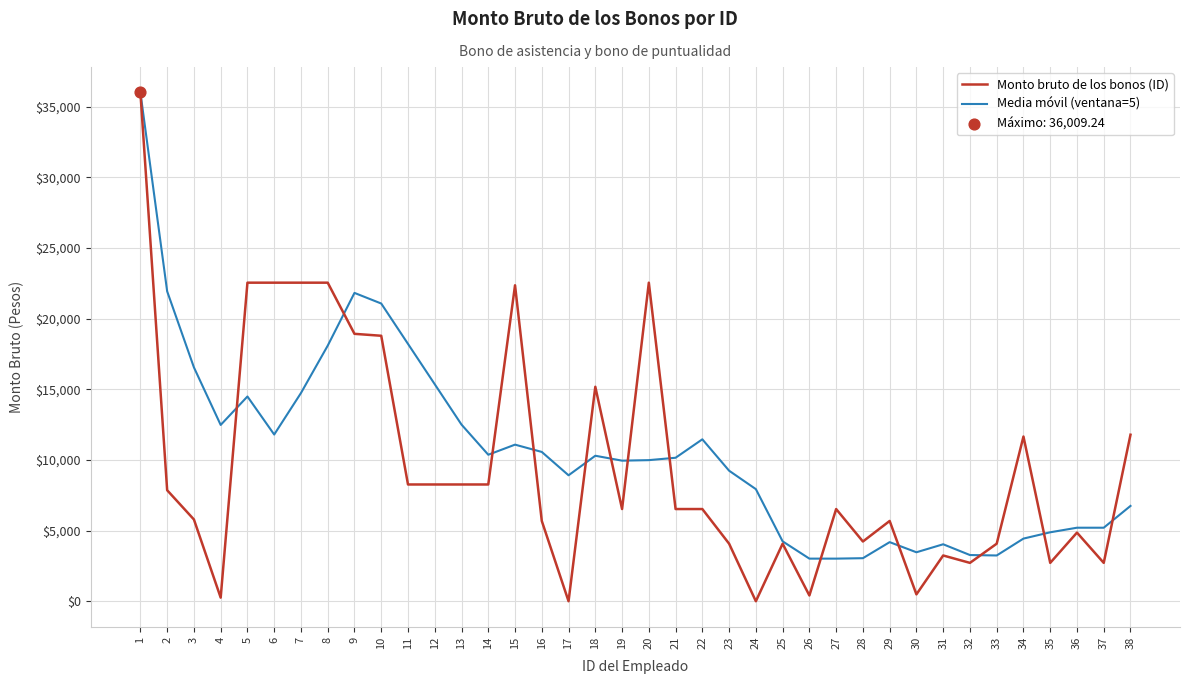

What is the total value across all series at 20?

32531.0